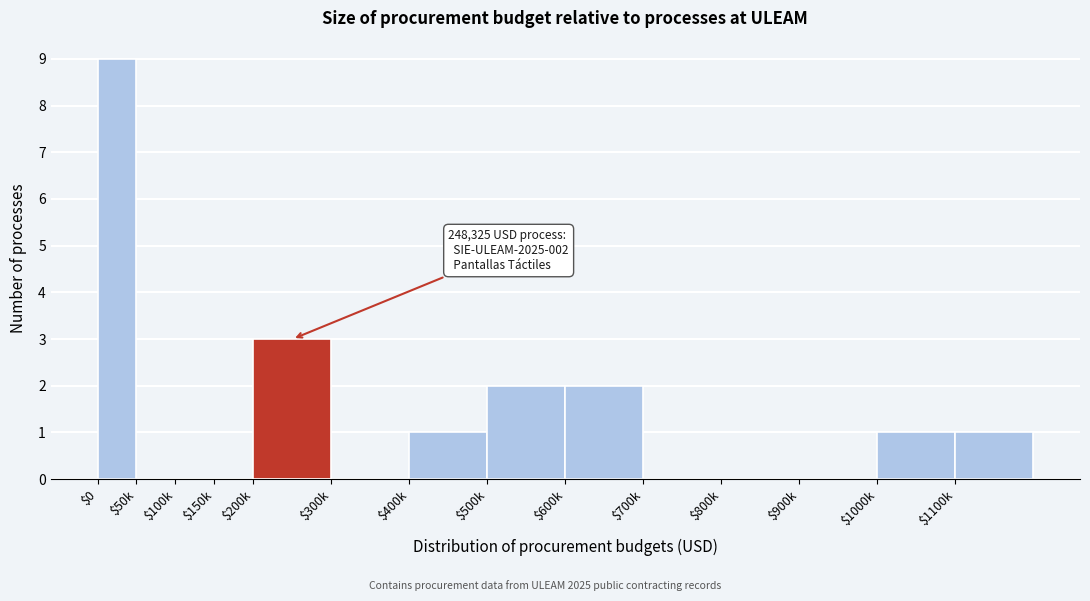

Where is the data nearest to the value 4?

$200k